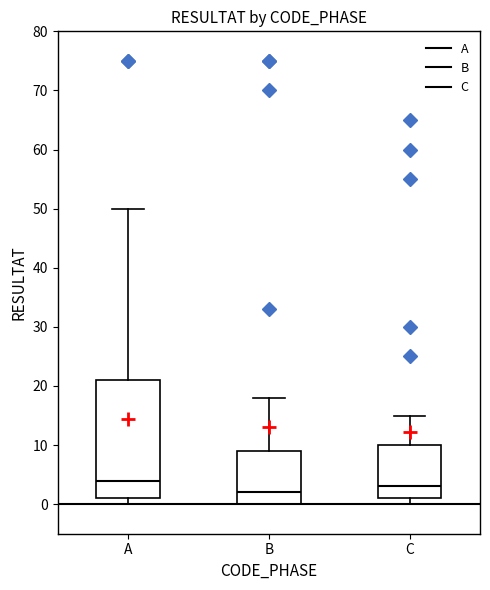

Which box's median line is the lowest?

B